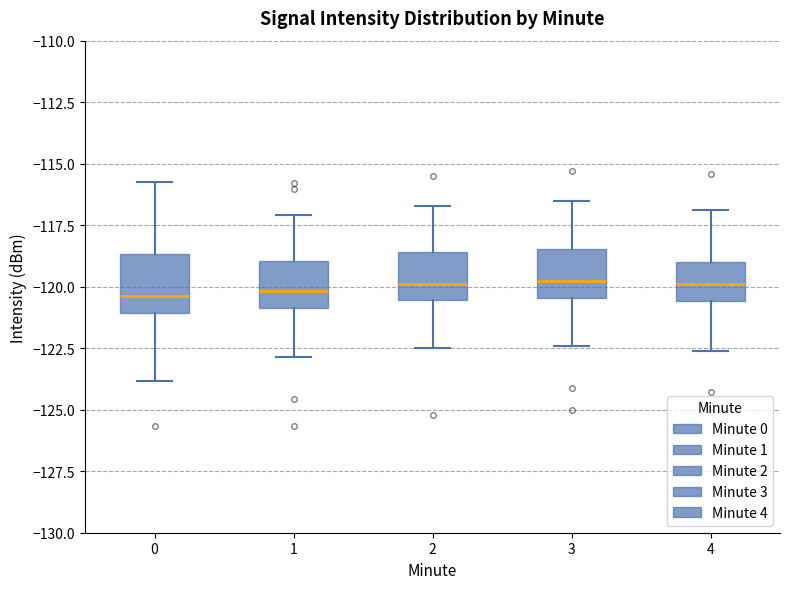

Reading left to right, transcribe this box plot: for each box, give where its median line is, the range the box spans, and where its two whiskers end, as read against the y-axis. The values are not printed on the chart, so give them approximately, as read against the axis.

0: median -120.5, box -121.0 to -118.5, whiskers -124.0 to -116.0
1: median -120.0, box -121.0 to -119.0, whiskers -123.0 to -117.0
2: median -120.0, box -120.5 to -118.5, whiskers -122.5 to -116.5
3: median -119.5, box -120.5 to -118.5, whiskers -122.5 to -116.5
4: median -120.0, box -120.5 to -119.0, whiskers -122.5 to -117.0